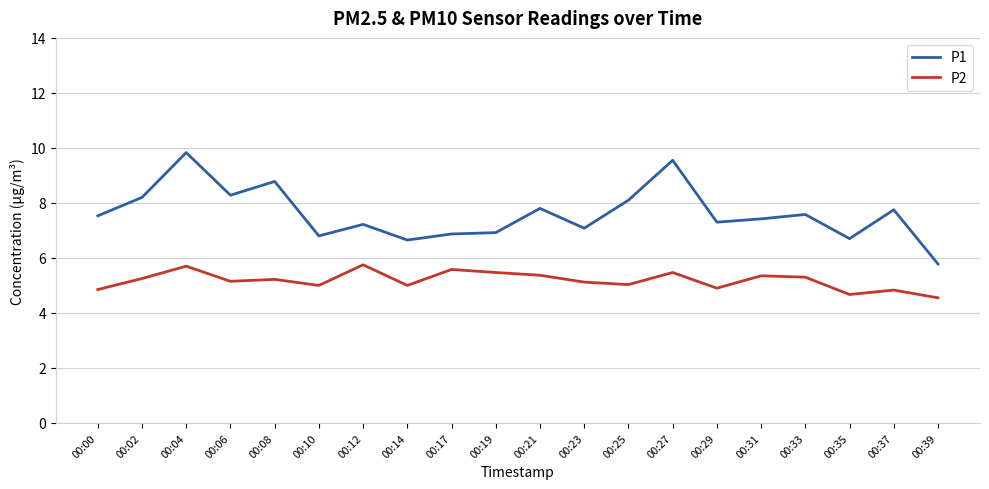

Is the value of P2 at 00:06 greater than the value of P1 at 00:39?

No